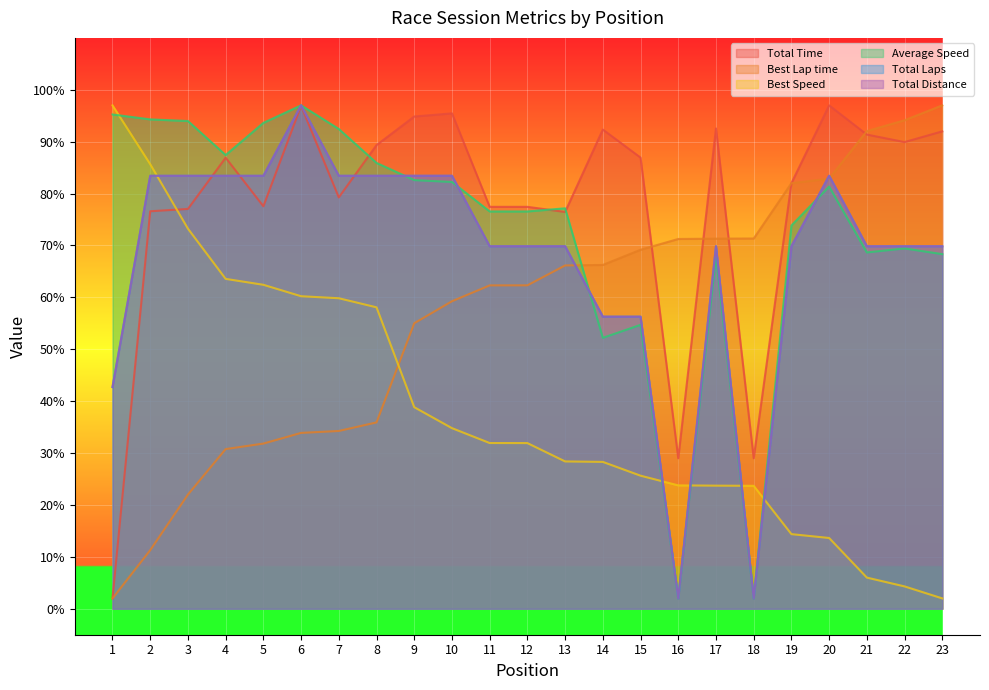

Where do Best Speed and Total Distance first cross each other?

2 and 3